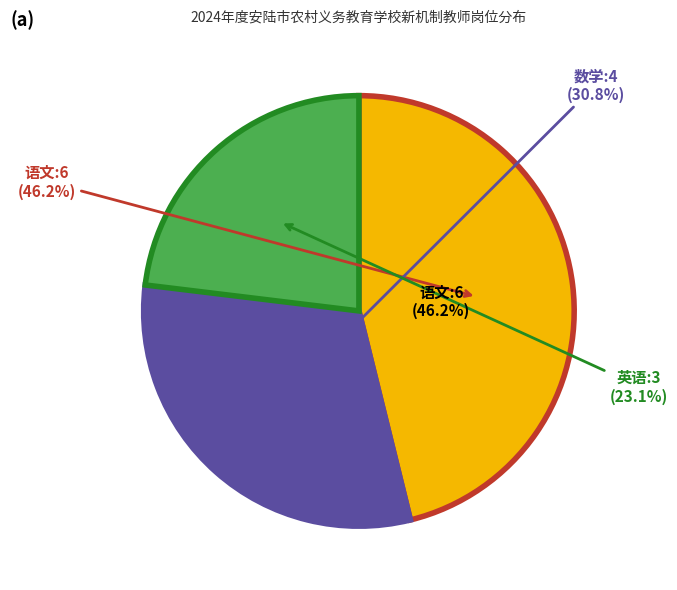

Which has a higher value, 语文 or 英语?

语文